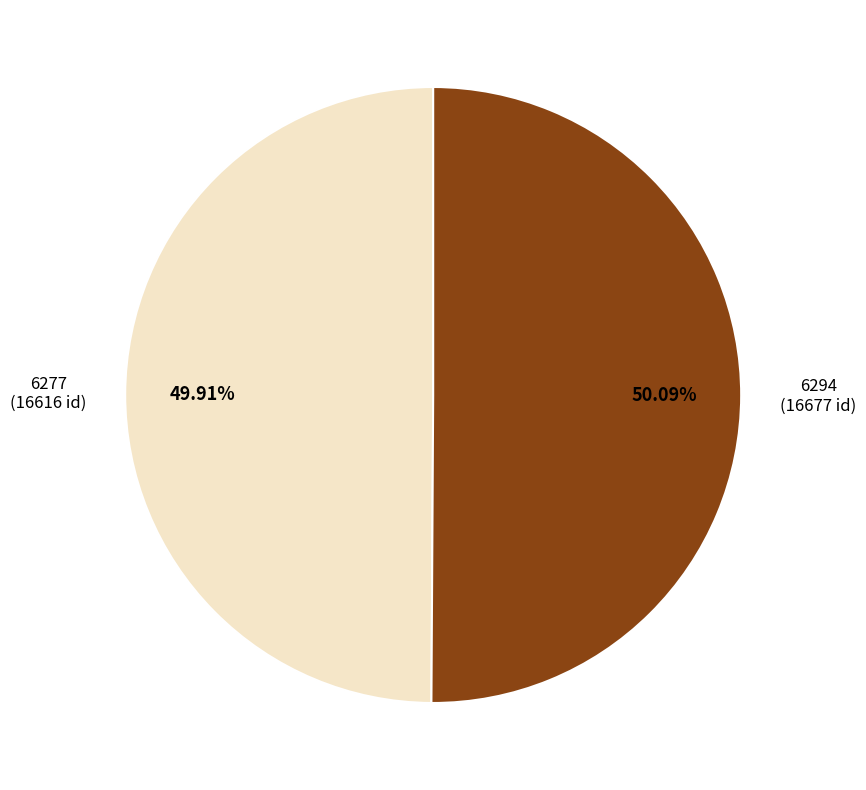

What percentage is the 6294 slice, to the nearest percent?

50%